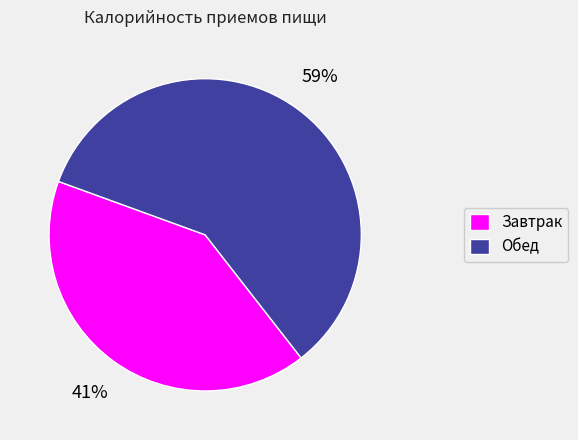

The Завтрак slice represents 53% of the pie. True or false?

False